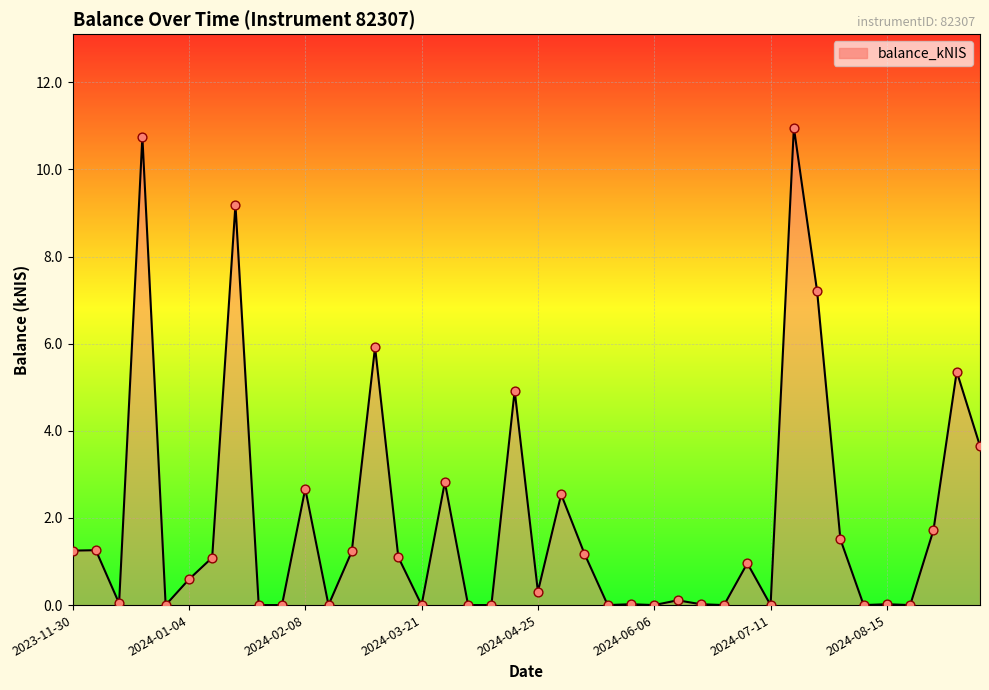

What is the difference between the maximum and minimum values?

11.0